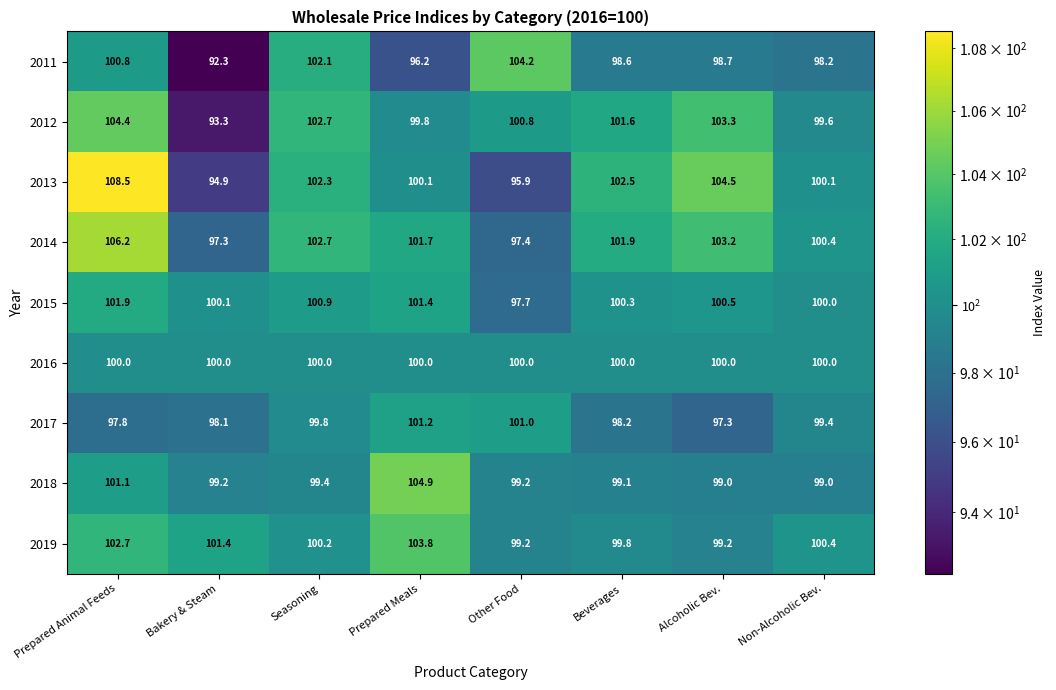

Which series has the largest total across all categories?

2014